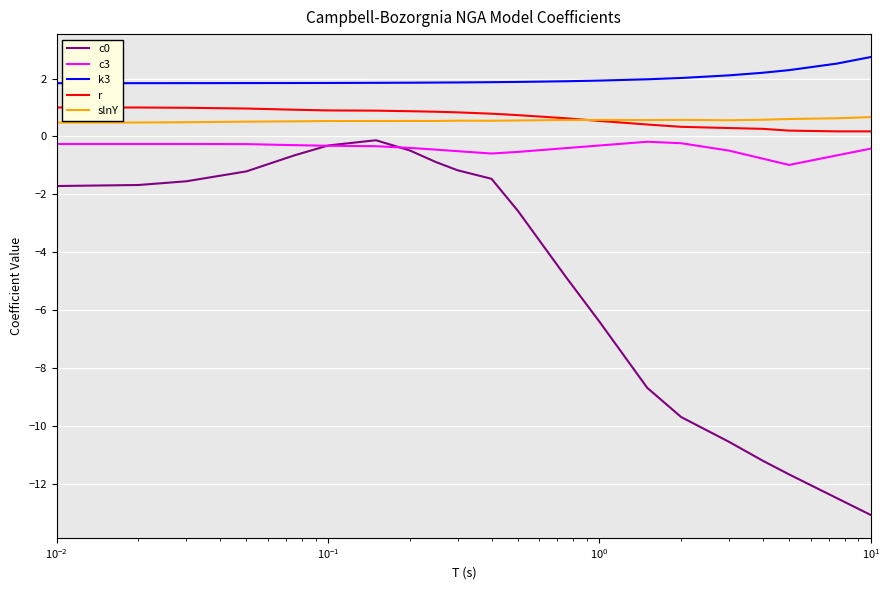

Which series has the largest total across all categories?

k3